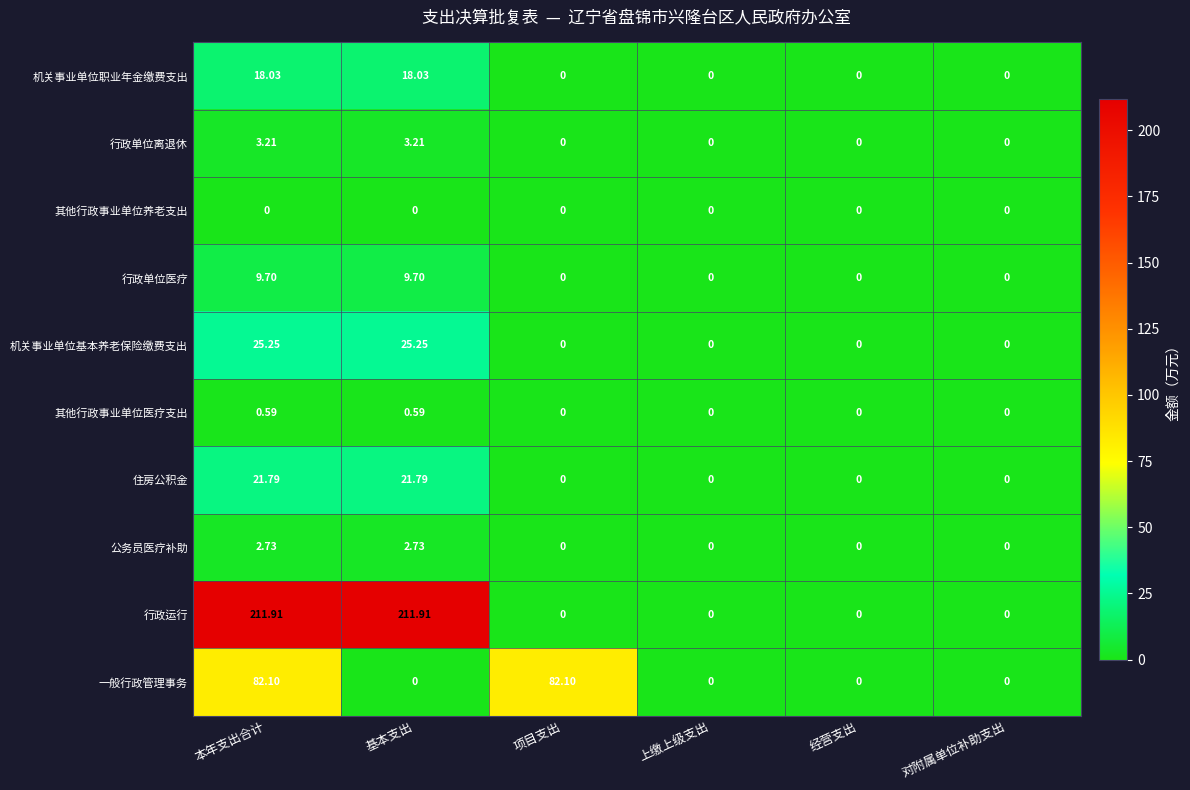

Which series has the widest spread of values?

行政运行